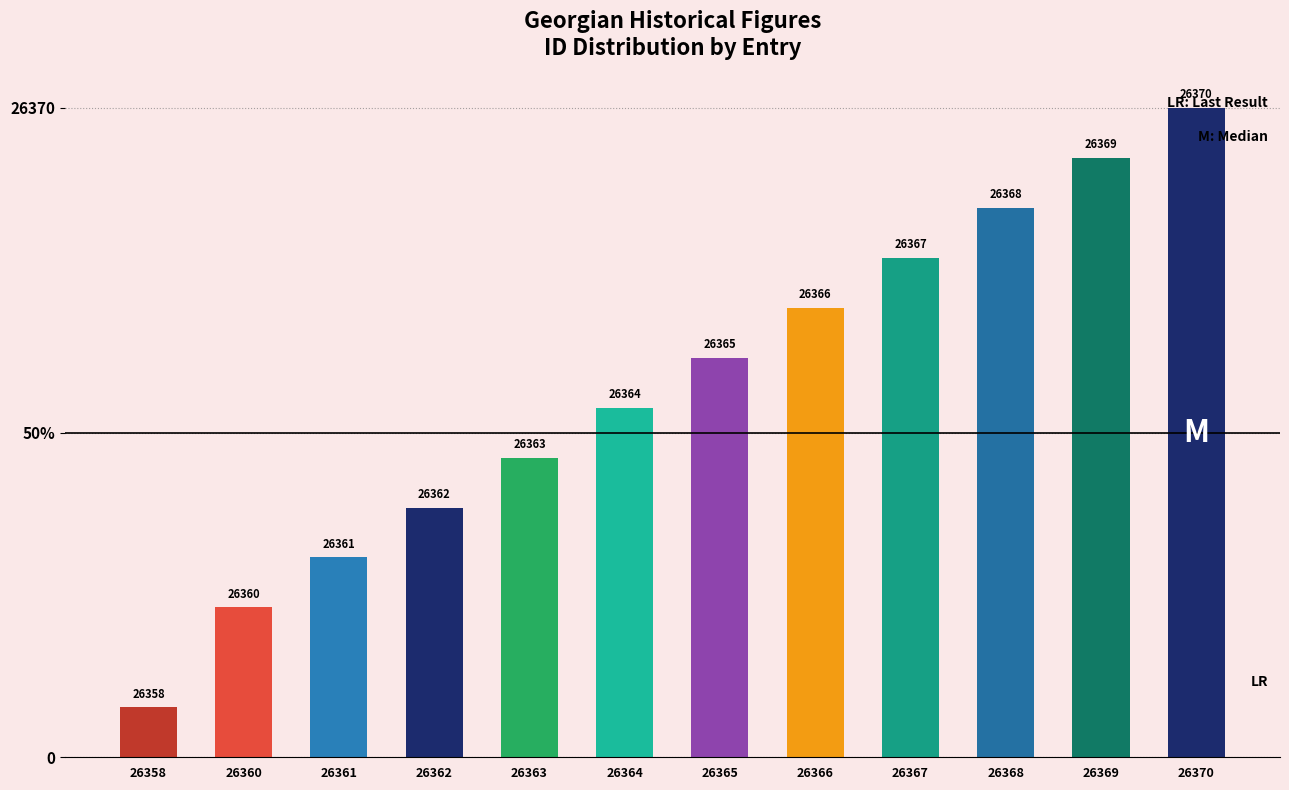

True or false: the data shows 11 at 26365.

False